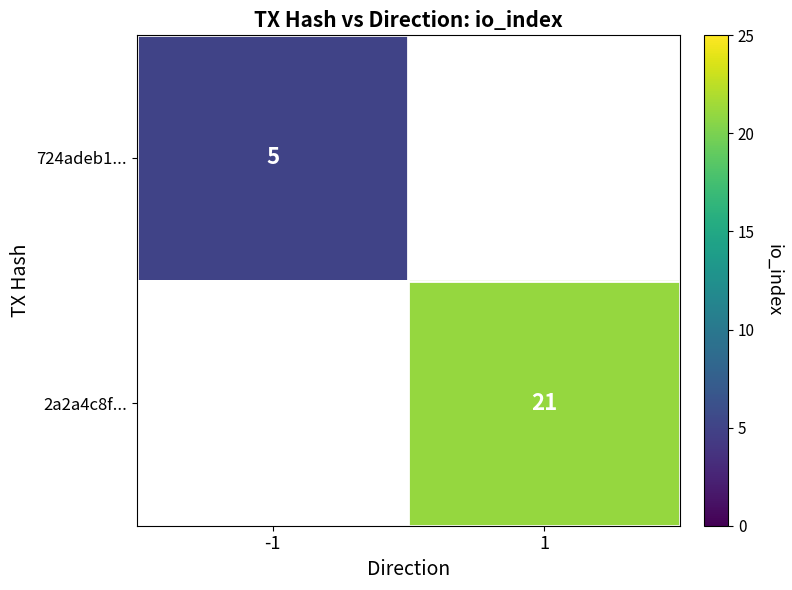

The value of 2a2a4c8f... at 1 is 29. True or false?

False